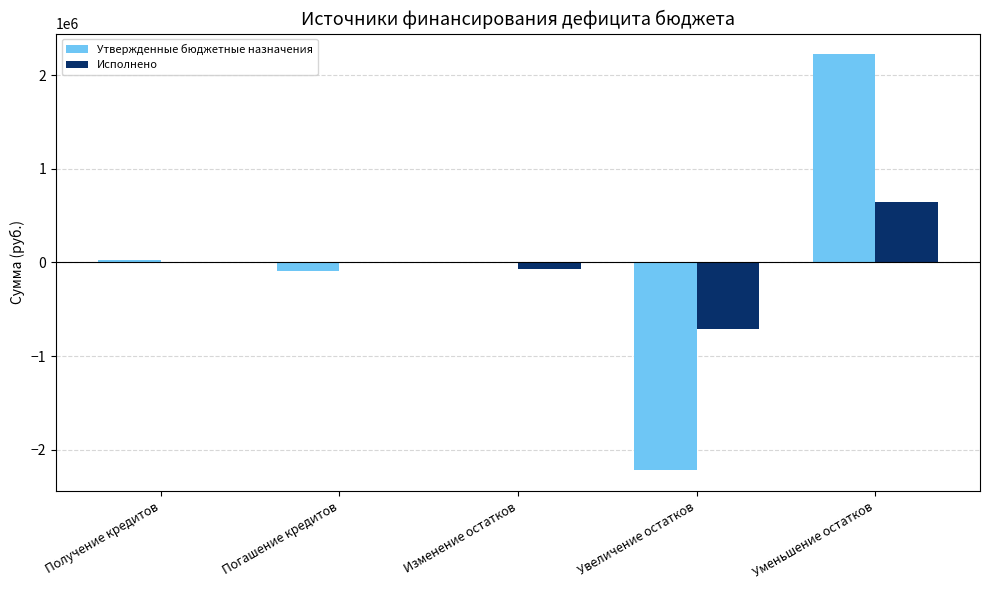

What is the total value across all series at Увеличение остатков?

-2935108.9